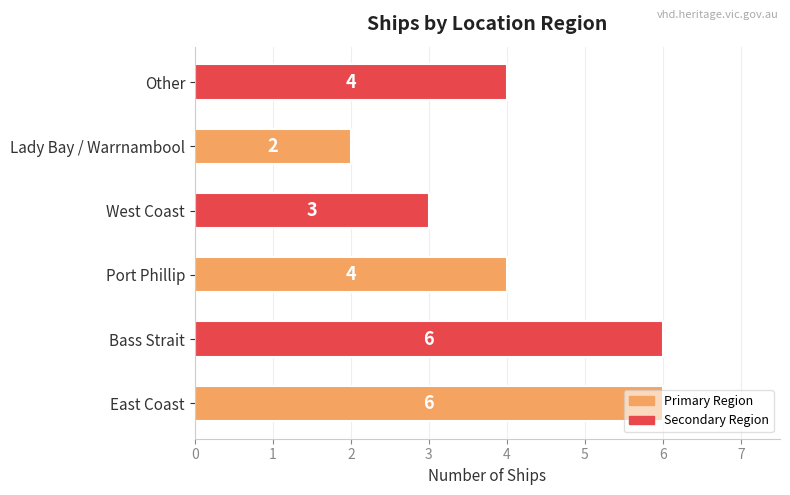

Are the bars grouped side by side (vs. stacked)?

No